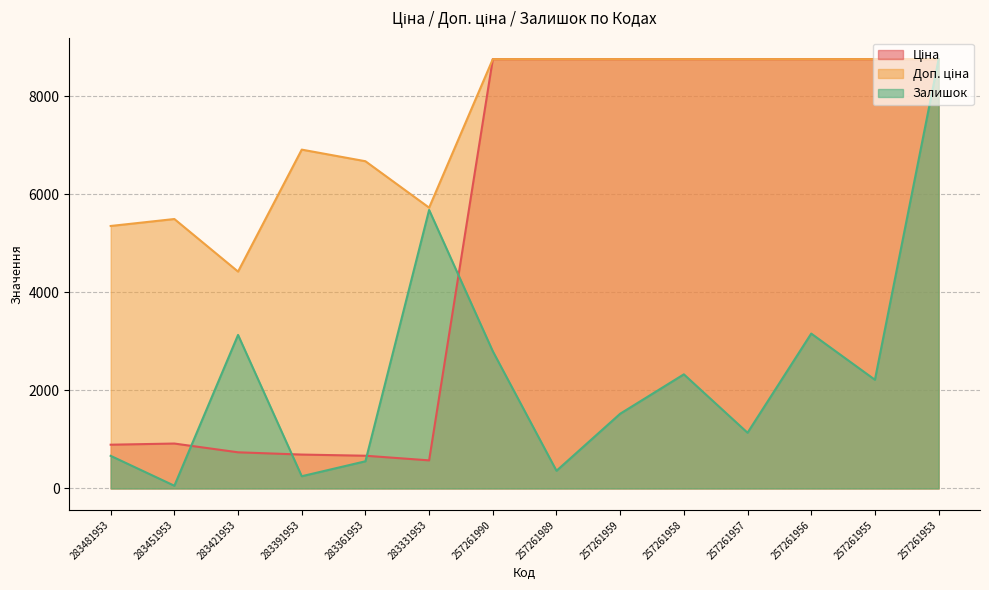

Which label corresponds to the smallest value in the chart?

283451953